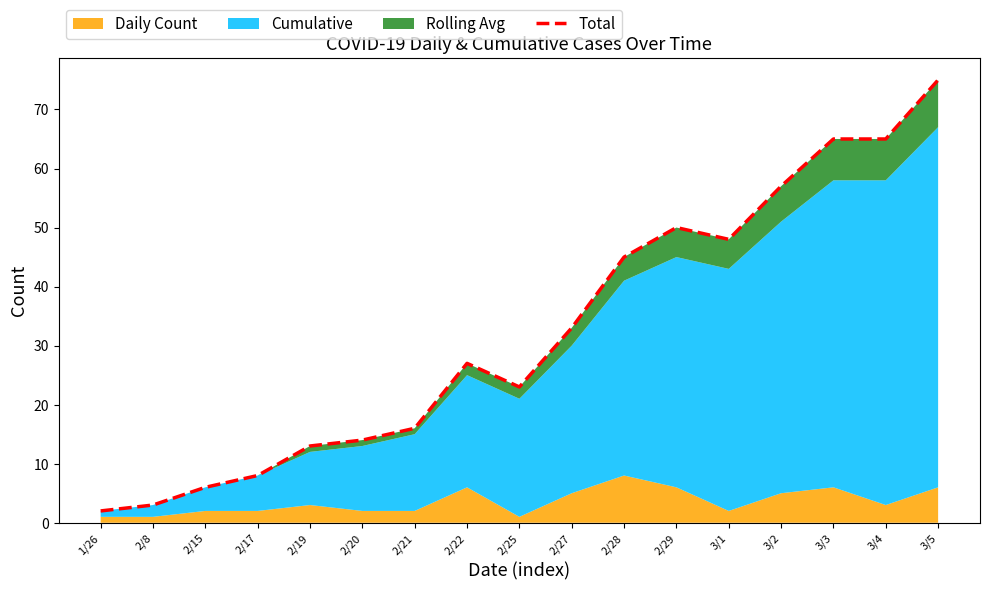

Where does the data first go above 27?

2/27